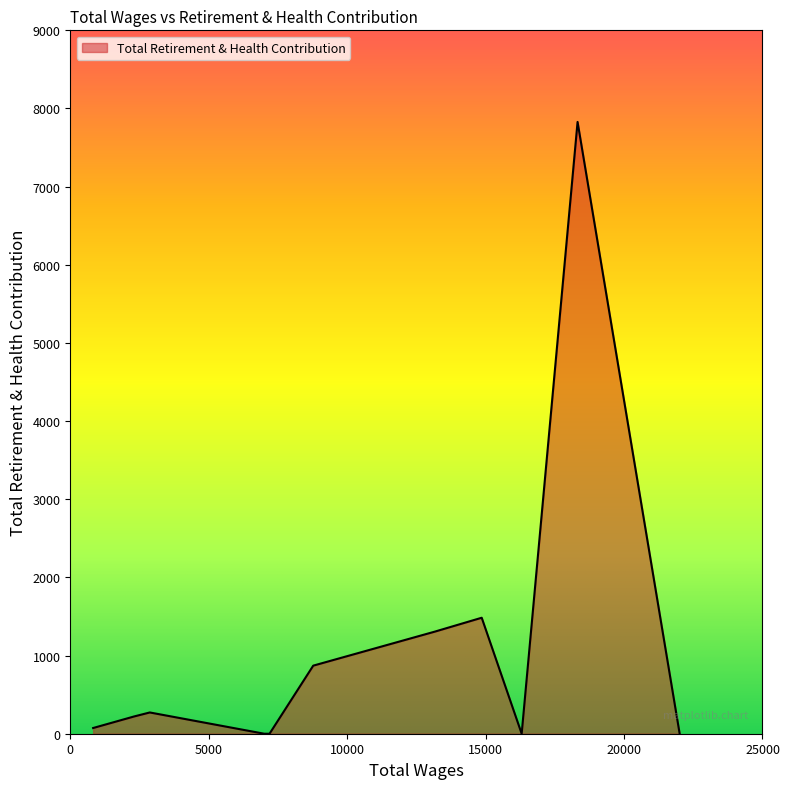

What is the greatest value displayed?

7828